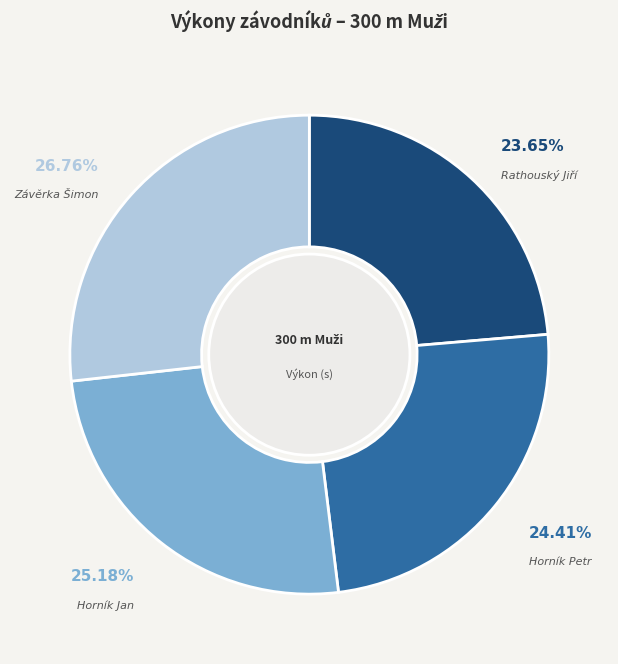

Is there a majority slice in this chart?

No